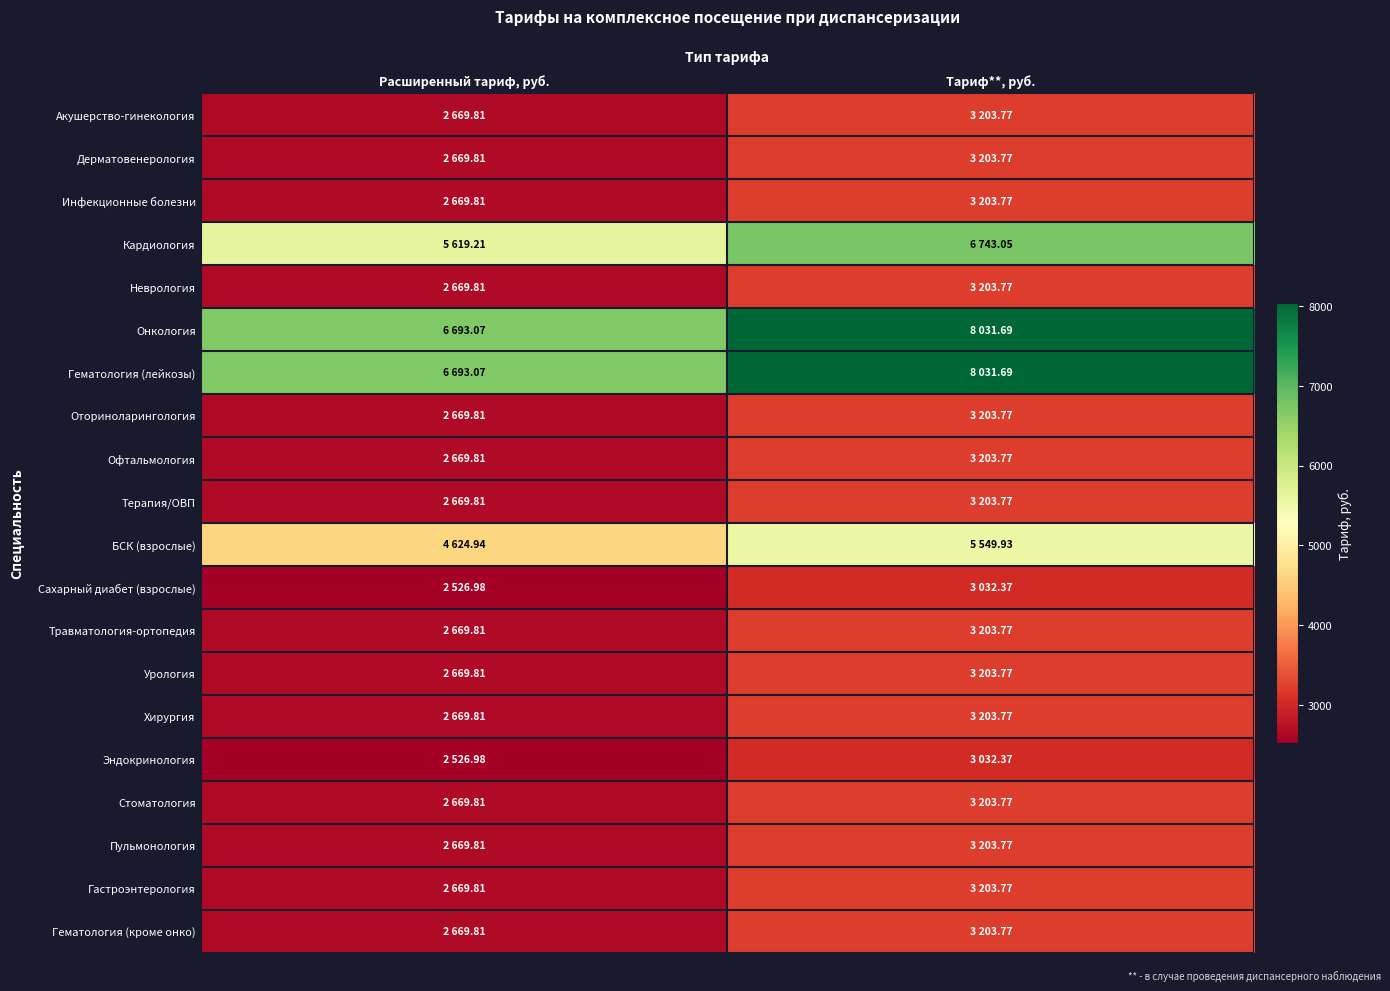

What is the spread (max minus min) of values at Расширенный тариф, руб.?

4166.1